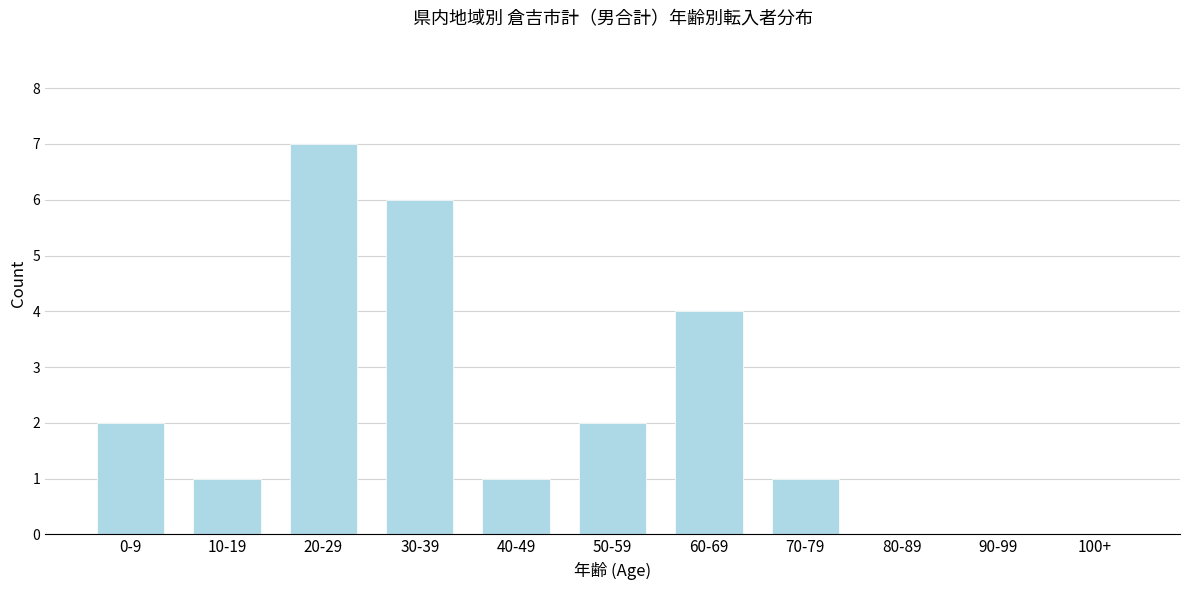

Reading right to left, what are all the values shown in this chart?

100+=0	90-99=0	80-89=0	70-79=1	60-69=4	50-59=2	40-49=1	30-39=6	20-29=7	10-19=1	0-9=2